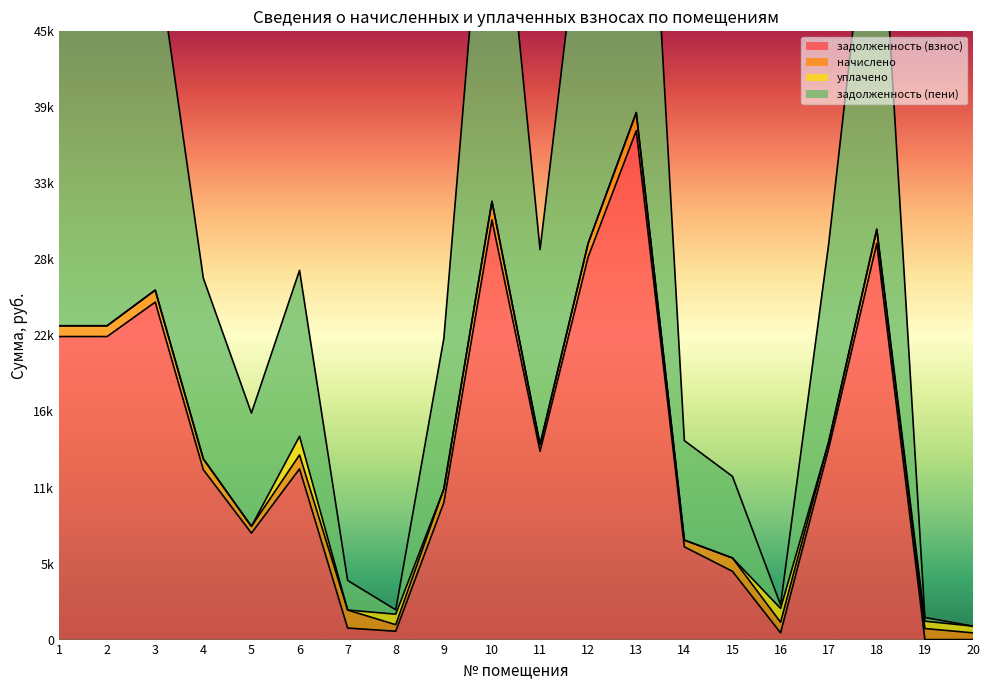

True or false: задолженность (взнос) has a value of 0.3 at 19.

True